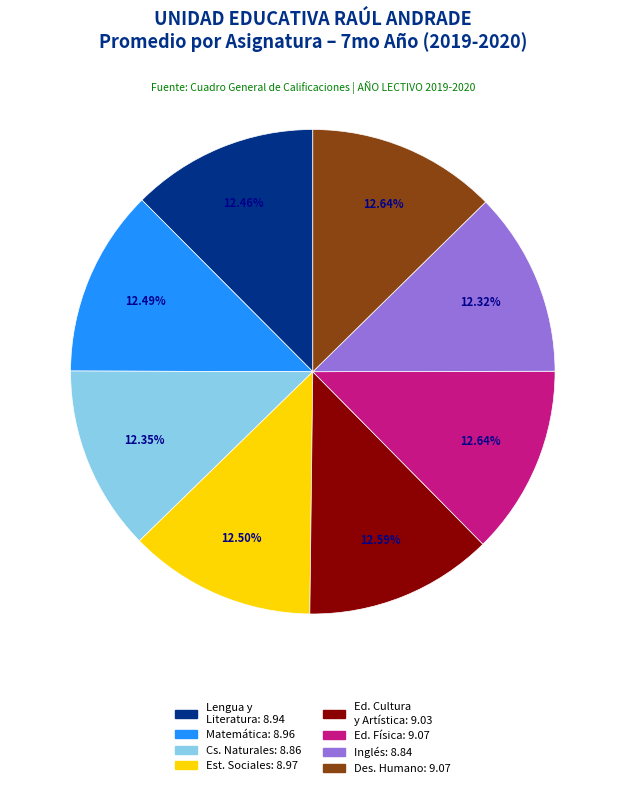

Is there a majority slice in this chart?

No